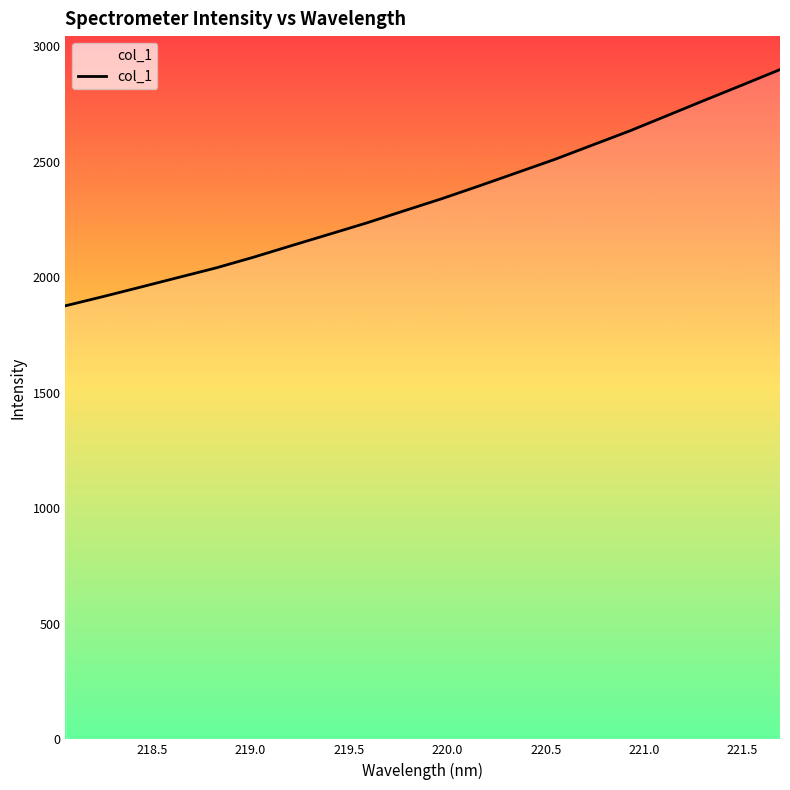

The value at 220.0 is 936.0. True or false?

False